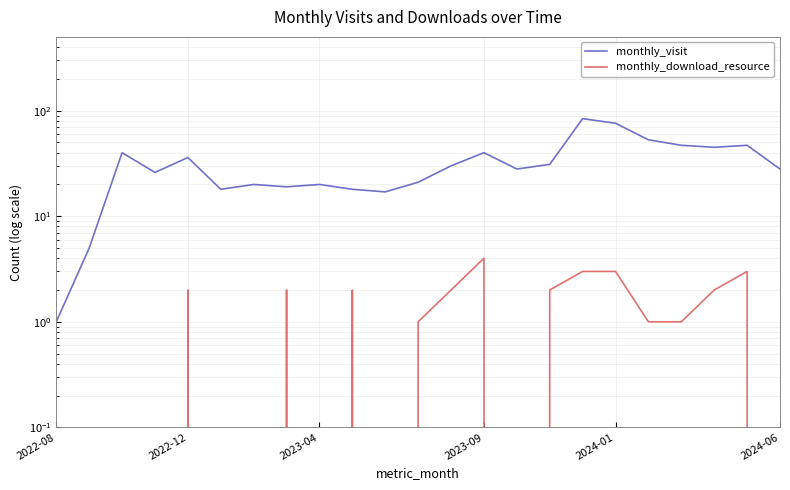

Rank the series by their average value, from lowest to highest.

monthly_download_resource, monthly_visit